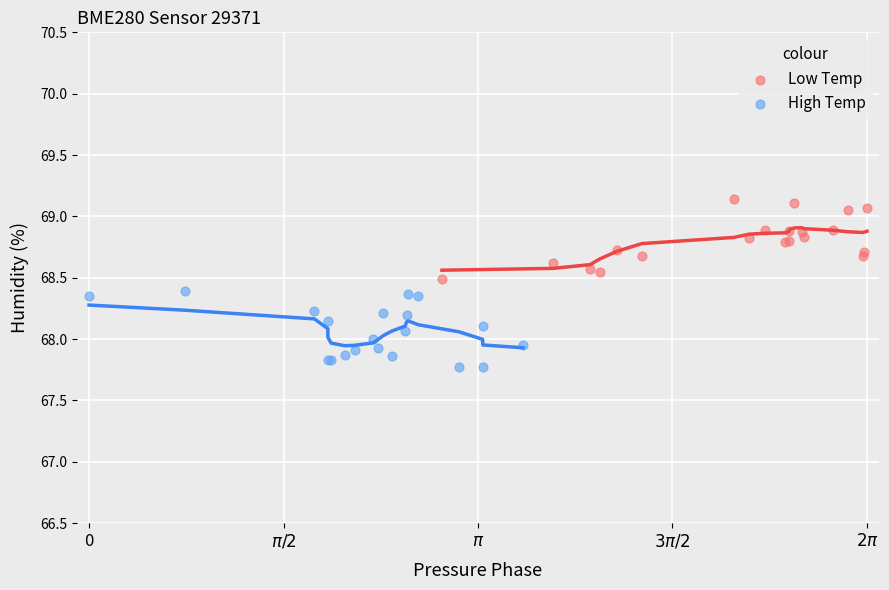

Which series reaches the maximum Y coordinate?

Low Temp